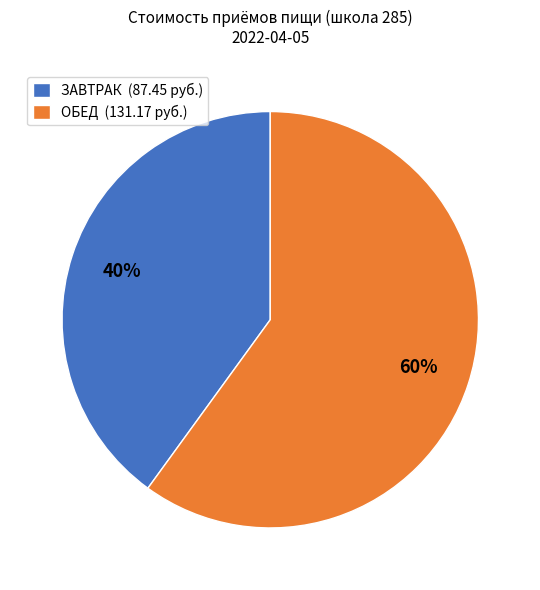

Which has a higher value, ЗАВТРАК (87.45 руб.) or ОБЕД (131.17 руб.)?

ОБЕД (131.17 руб.)